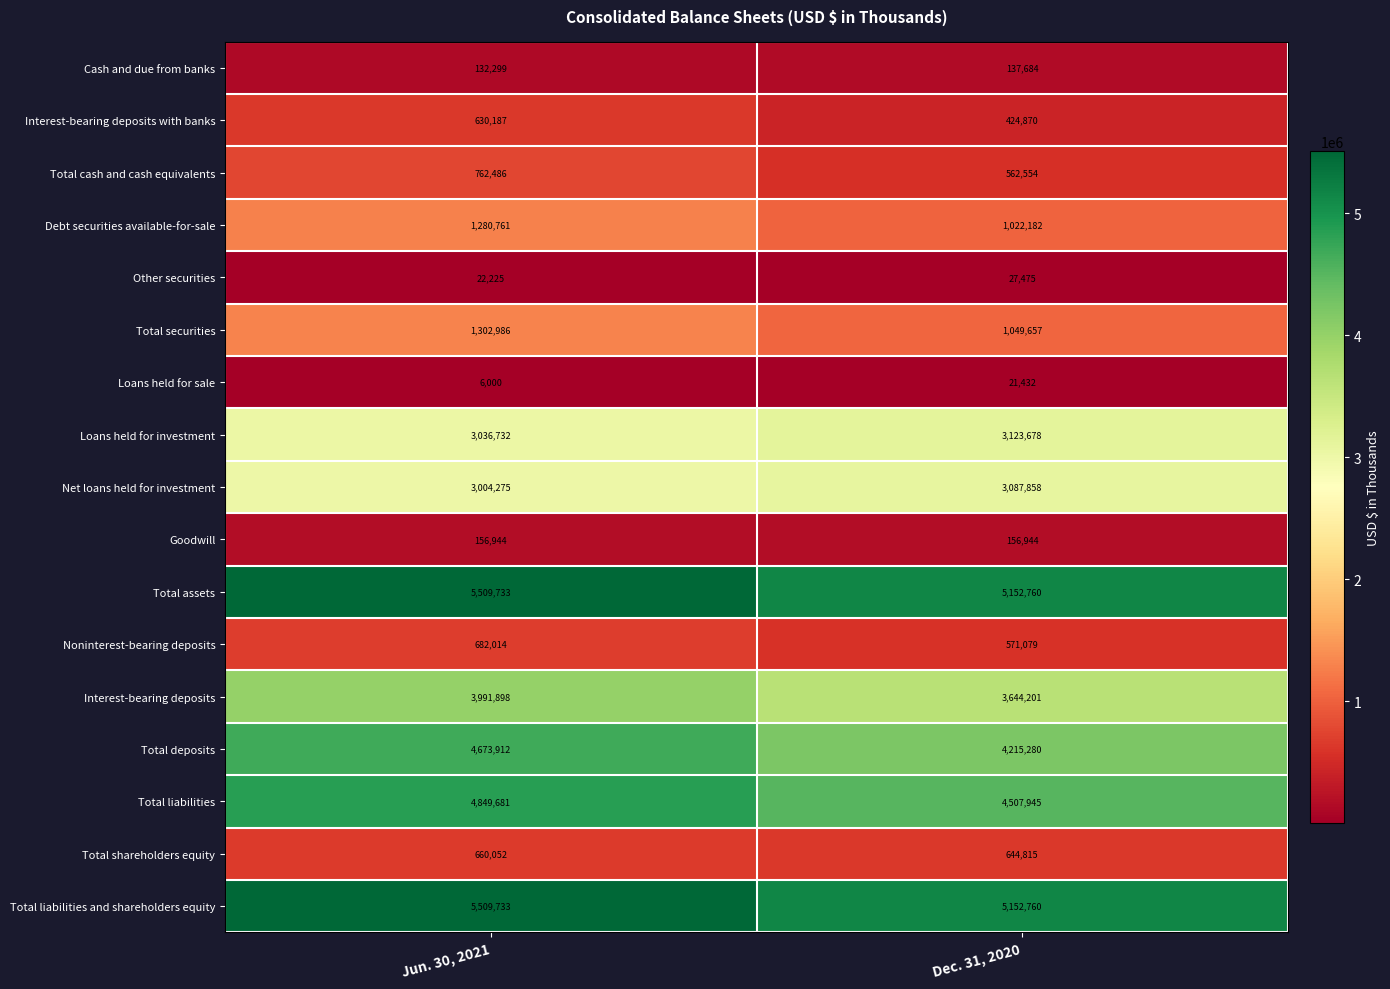

What is the difference between the Total liabilities and shareholders equity values at Dec. 31, 2020 and Jun. 30, 2021?

356973